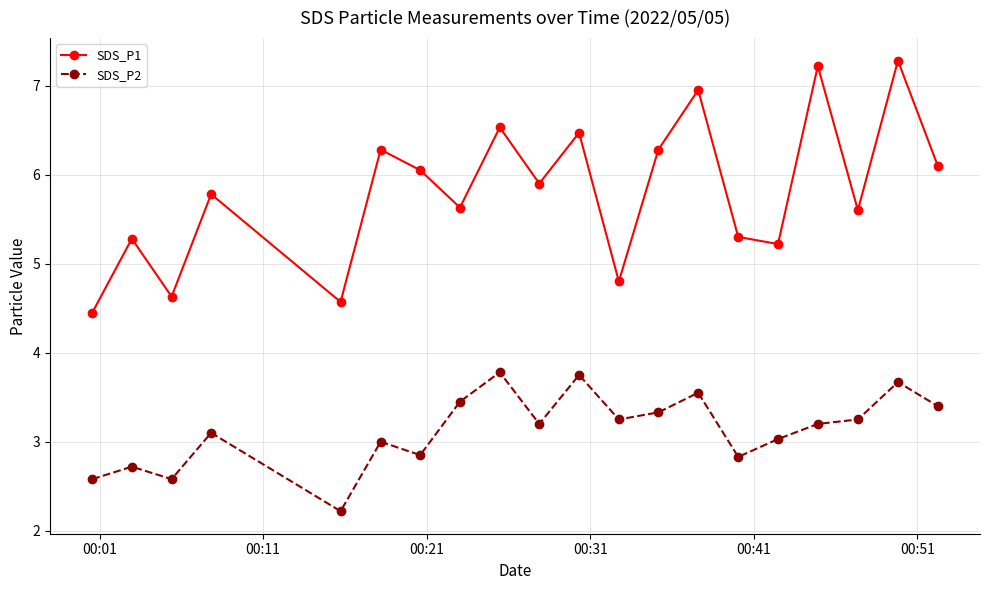

How many interior local peaks does the SDS_P1 series have?

8